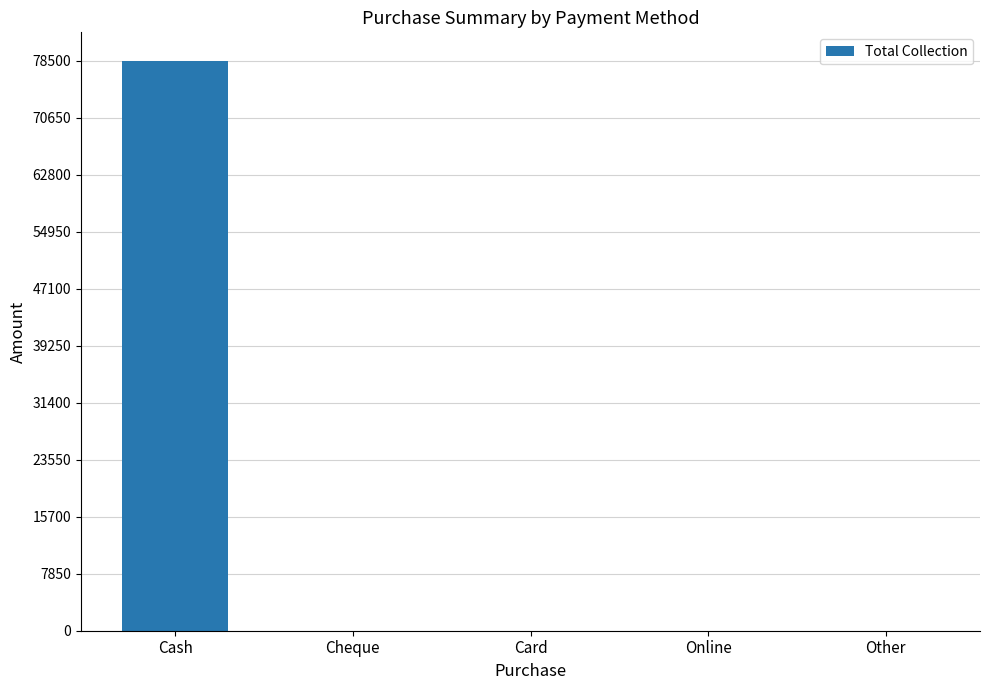

What is the sum of all values?

78500